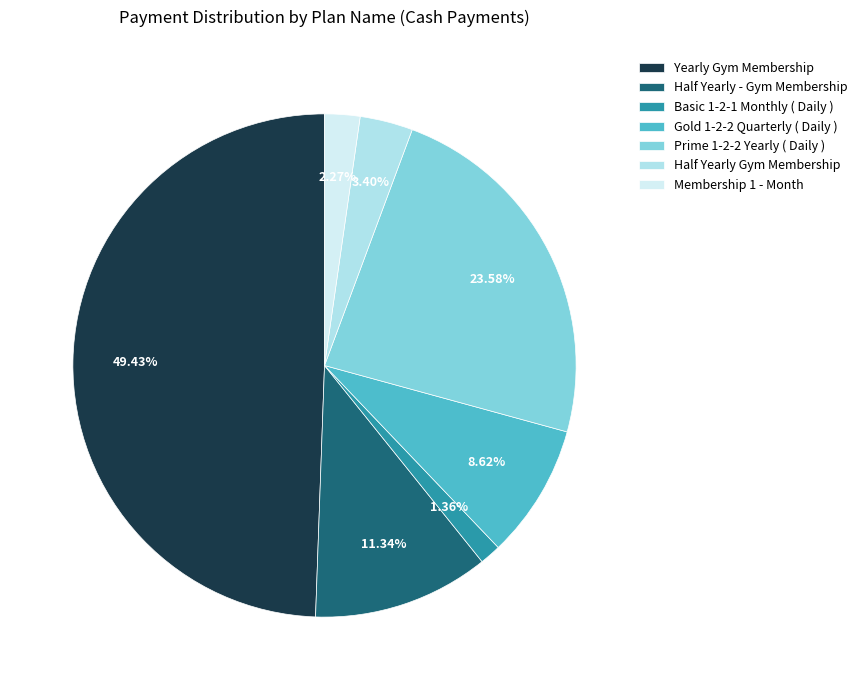

What percentage do Basic 1-2-1 Monthly ( Daily ) and Membership 1 - Month together represent?

3.6%